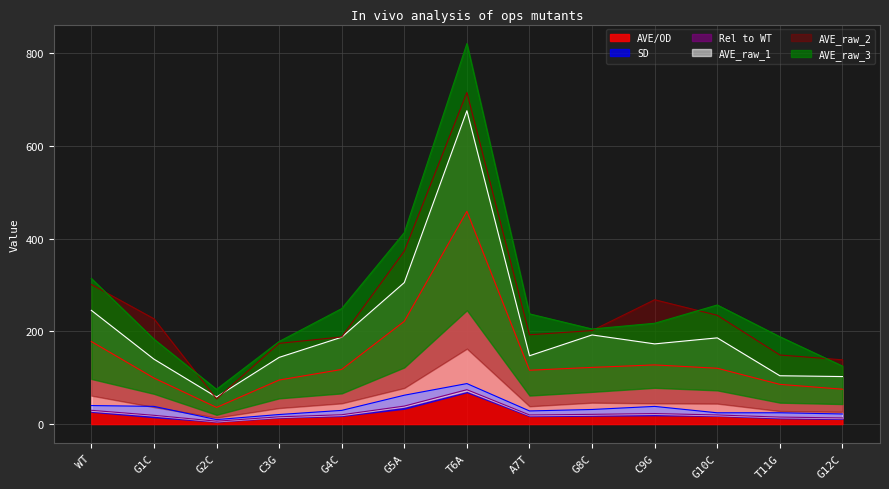

True or false: AVE/OD and AVE_raw_3 cross at least once.

False